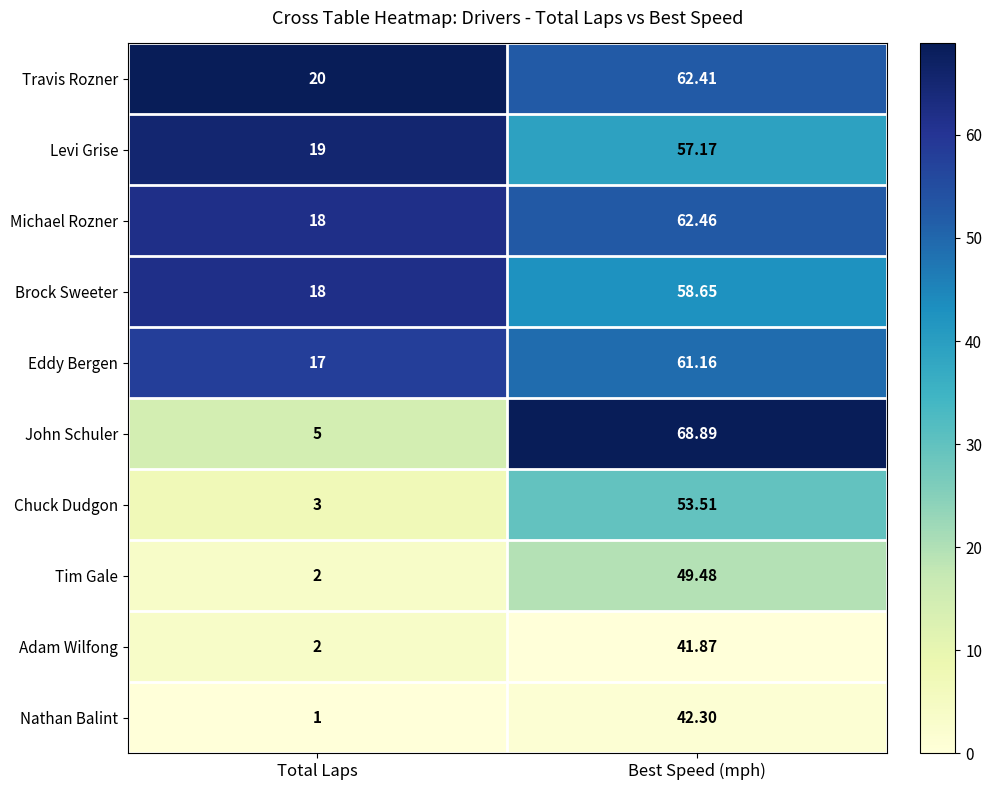

Which label corresponds to the largest value in the chart?

Best Speed (mph)